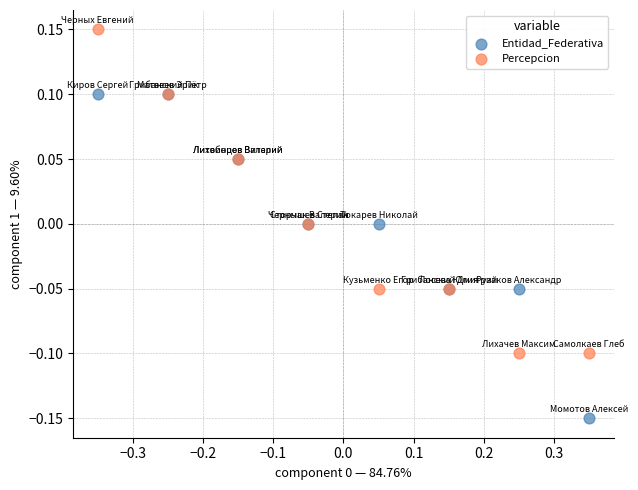

Which series contains the highest Y value?

Percepcion